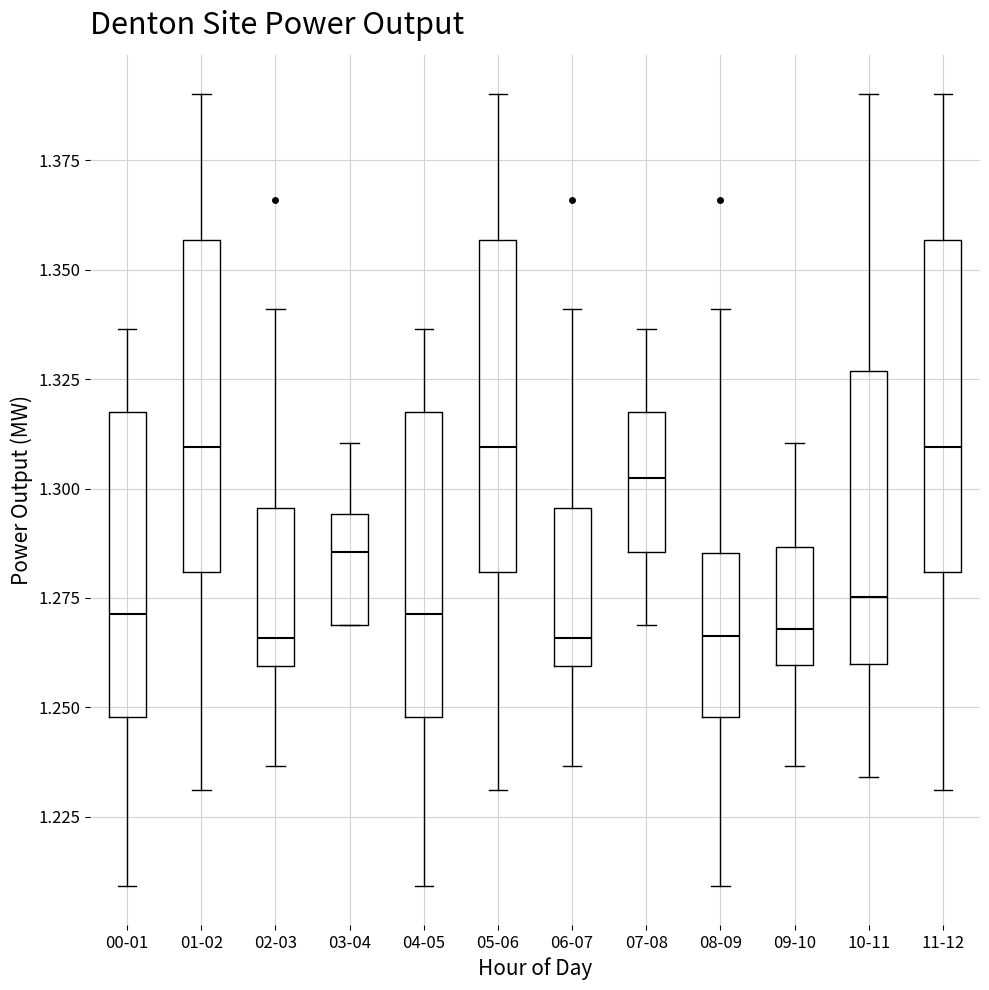

Where does the upper whisker of the box for 04-05 end on the y-axis? The values are not printed on the chart, so give them approximately, as read against the axis.

1.335